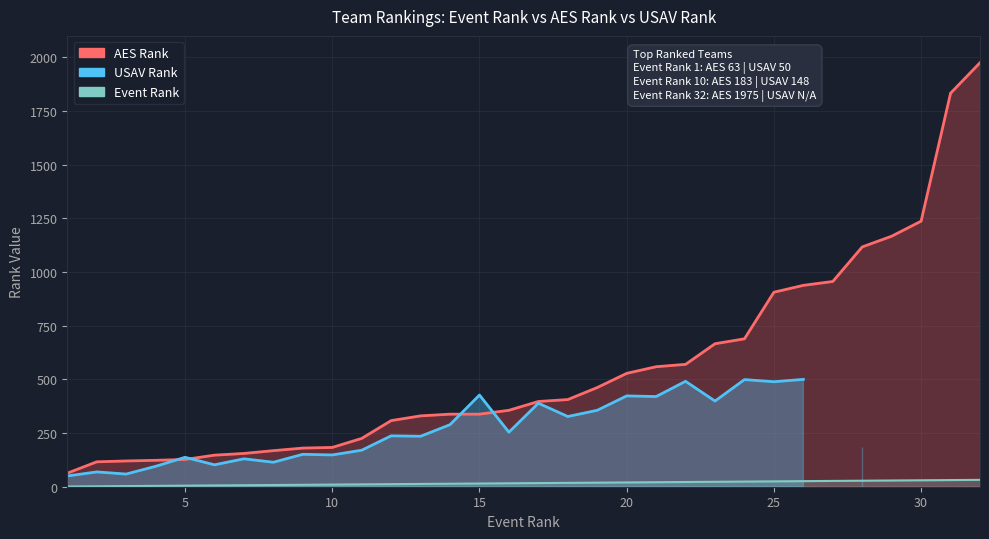

How many data points in AES Rank are above 397?

15